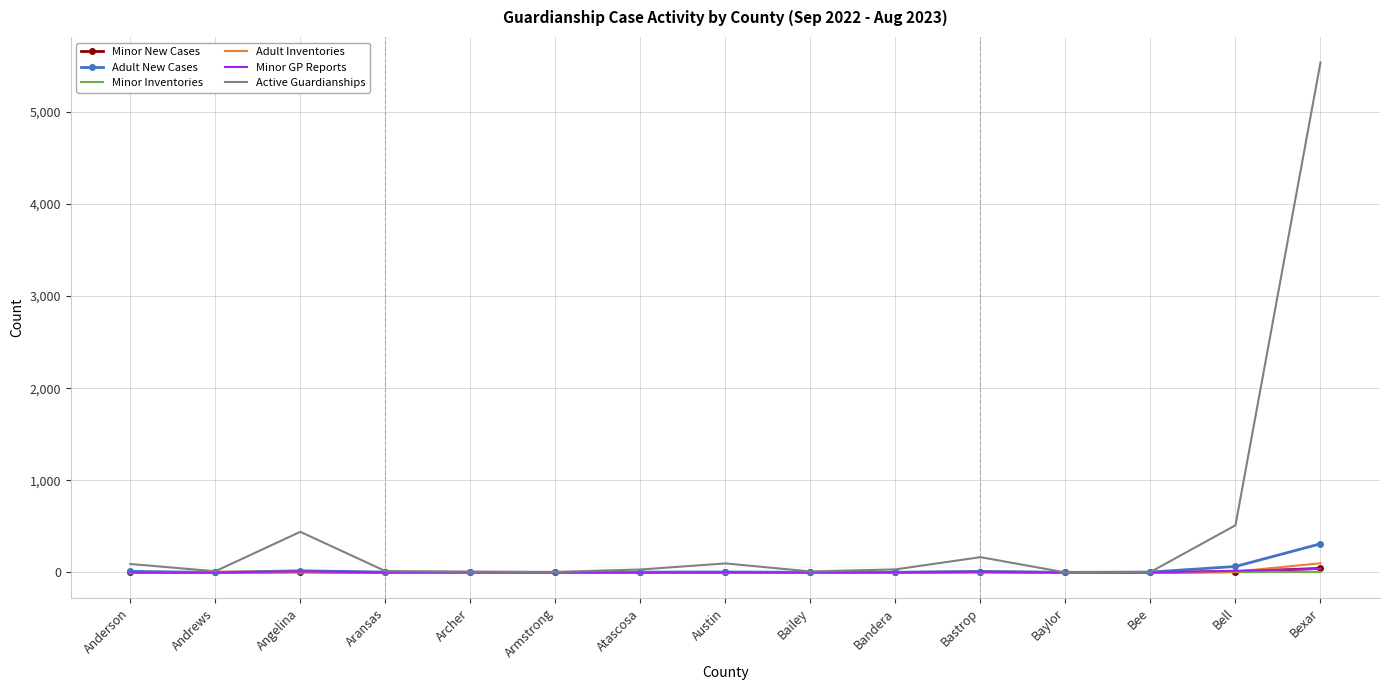

Which series has the largest range (max minus min)?

Active Guardianships